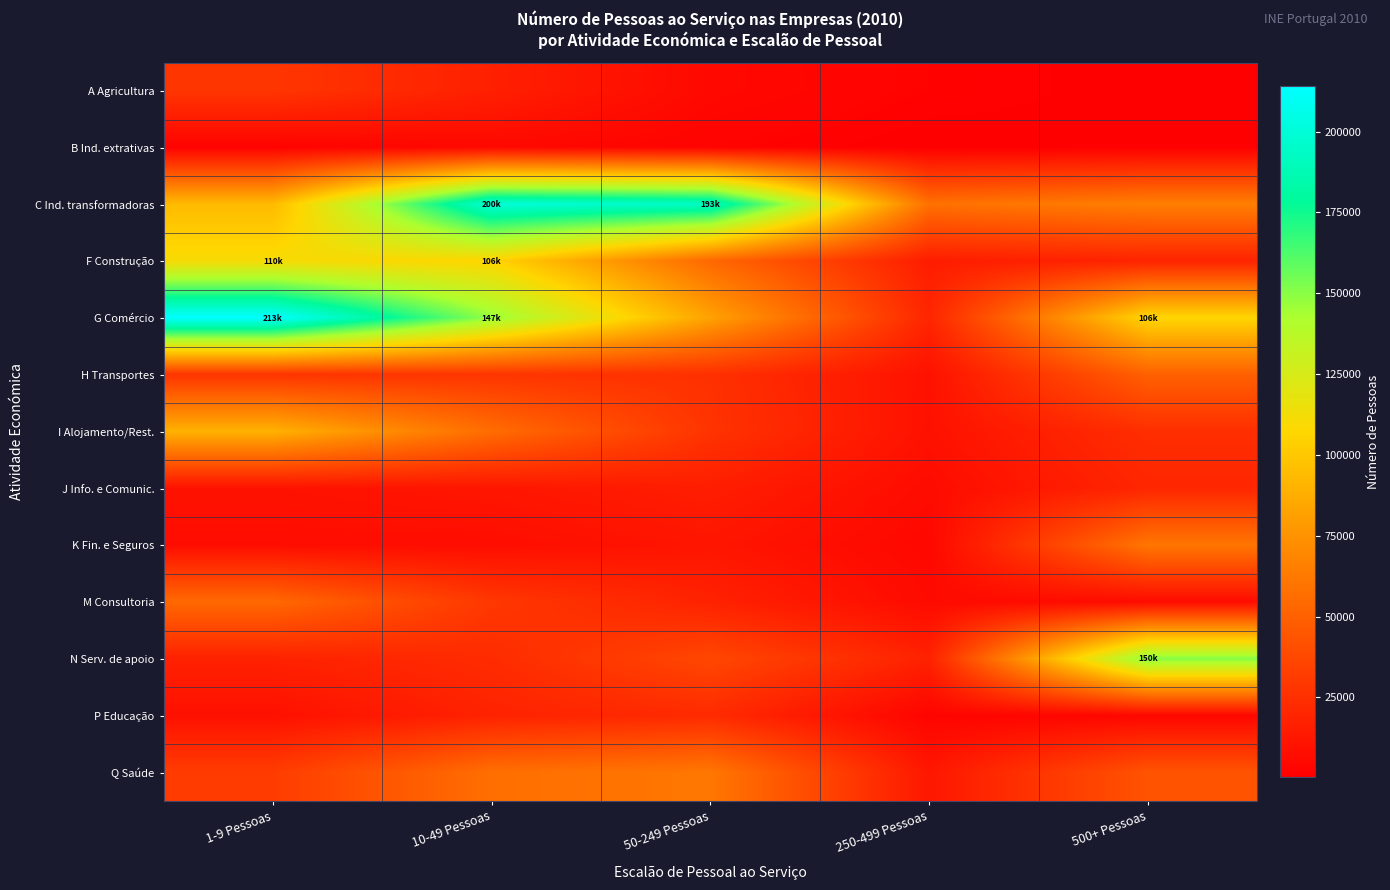

How many categories are shown in the chart?

5